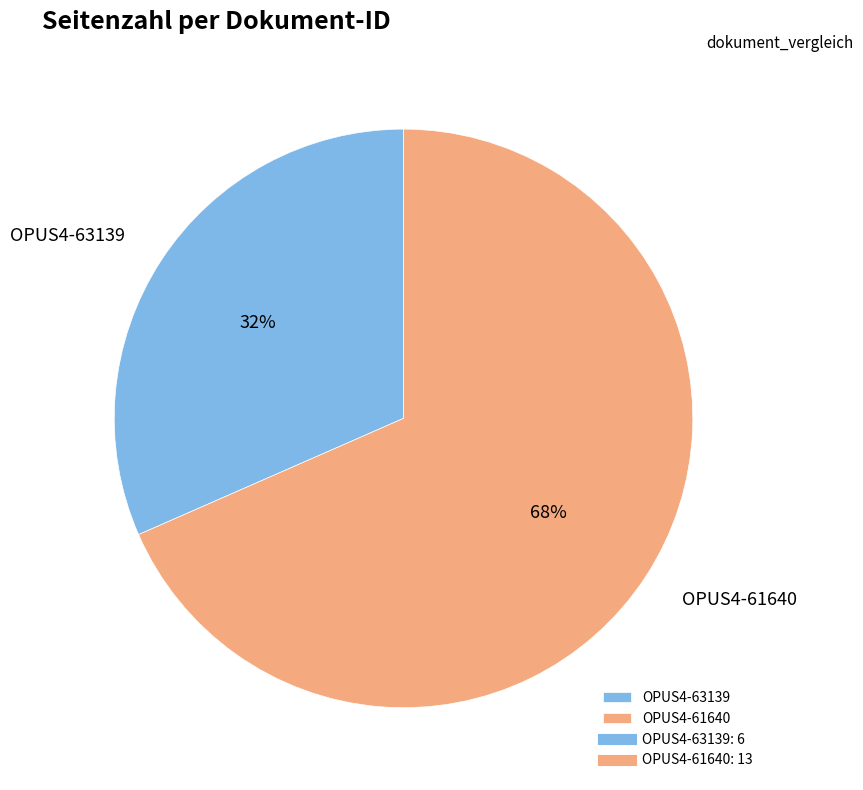

How many segments does this pie chart have?

2